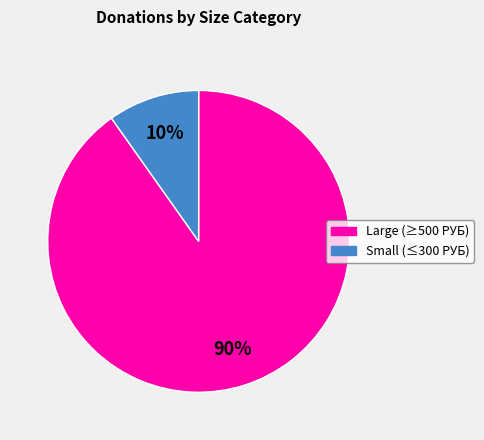

Is there any slice that represents more than half of the pie?

Yes